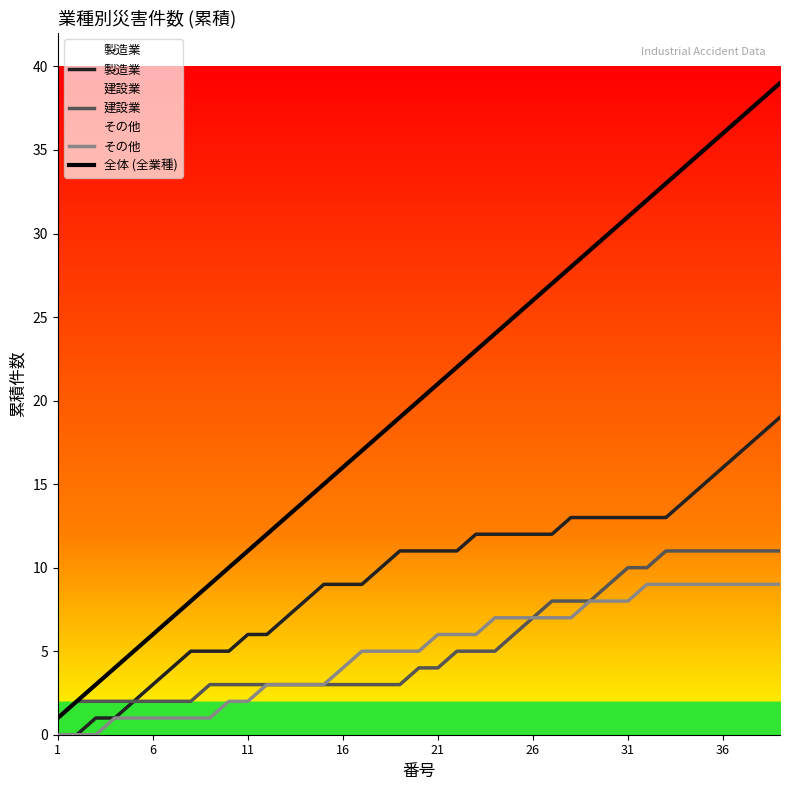

Count the number of categories in the chart.

39